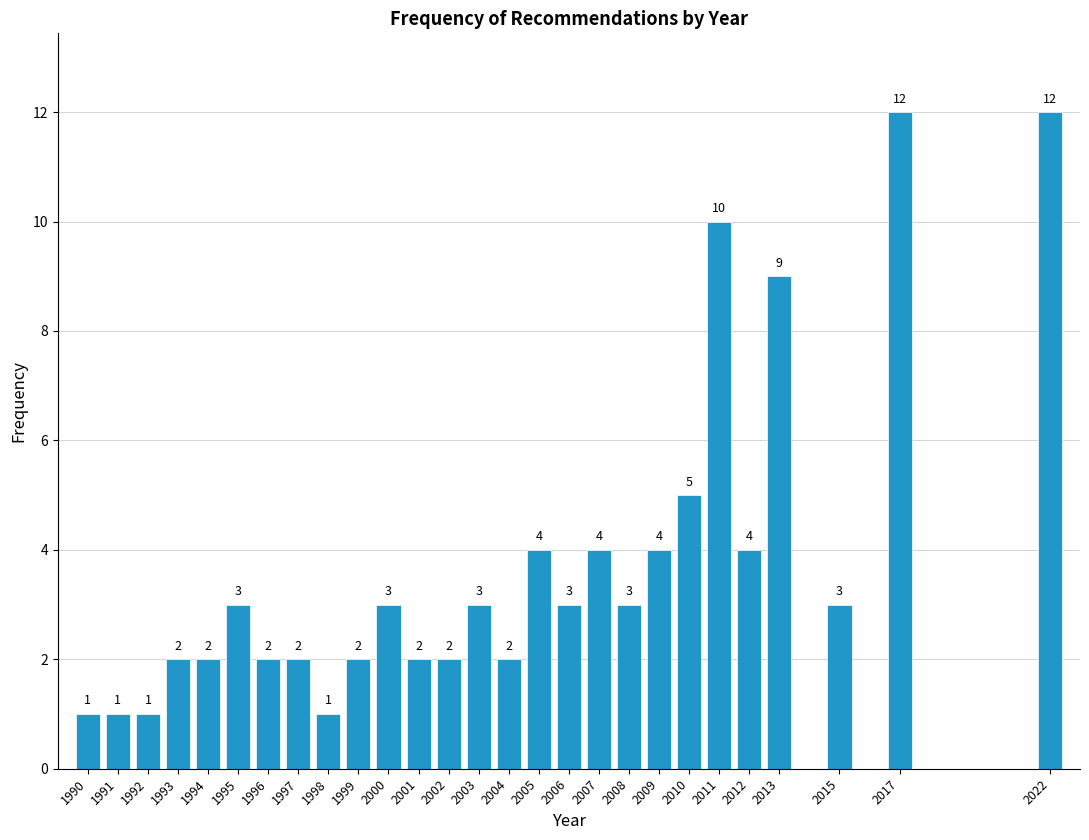

Reading left to right, list all the values displayed in this chart.

1990=1	1991=1	1992=1	1993=2	1994=2	1995=3	1996=2	1997=2	1998=1	1999=2	2000=3	2001=2	2002=2	2003=3	2004=2	2005=4	2006=3	2007=4	2008=3	2009=4	2010=5	2011=10	2012=4	2013=9	2015=3	2017=12	2022=12